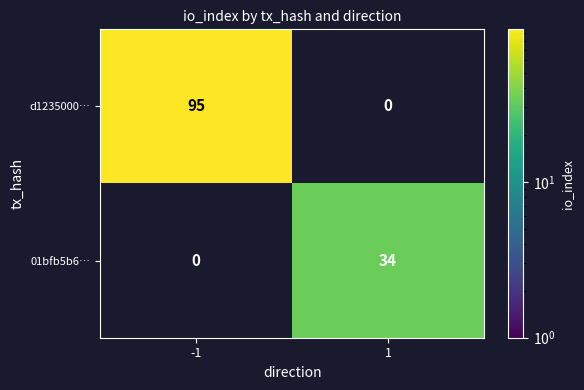

The d1235000… series shows 95 at -1. True or false?

True